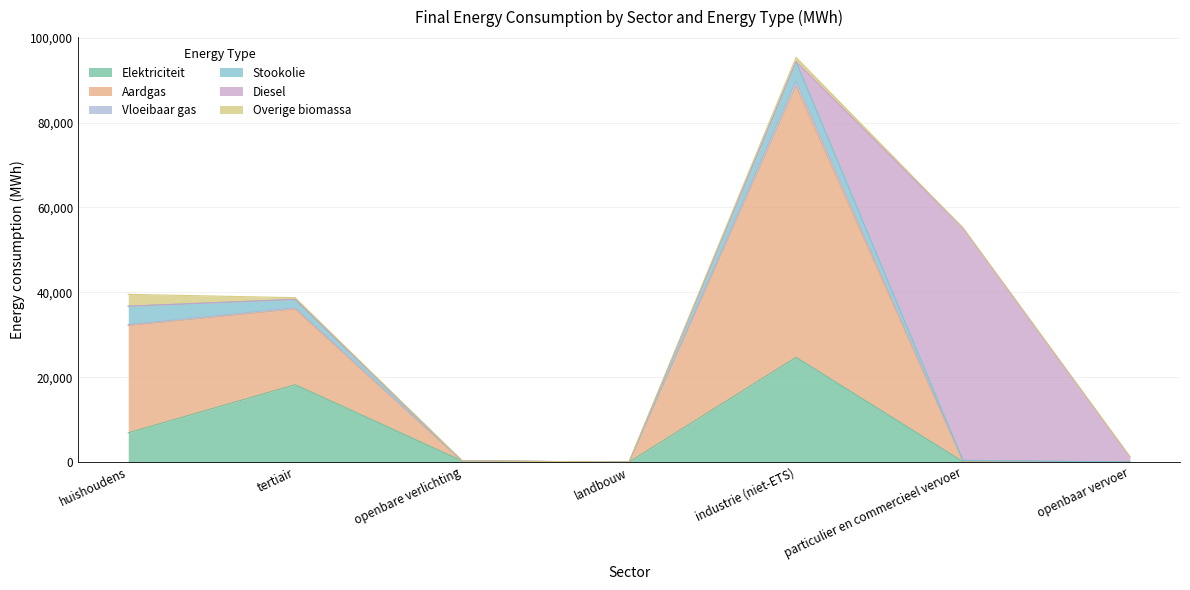

What is the maximum value for Elektriciteit?

24687.4